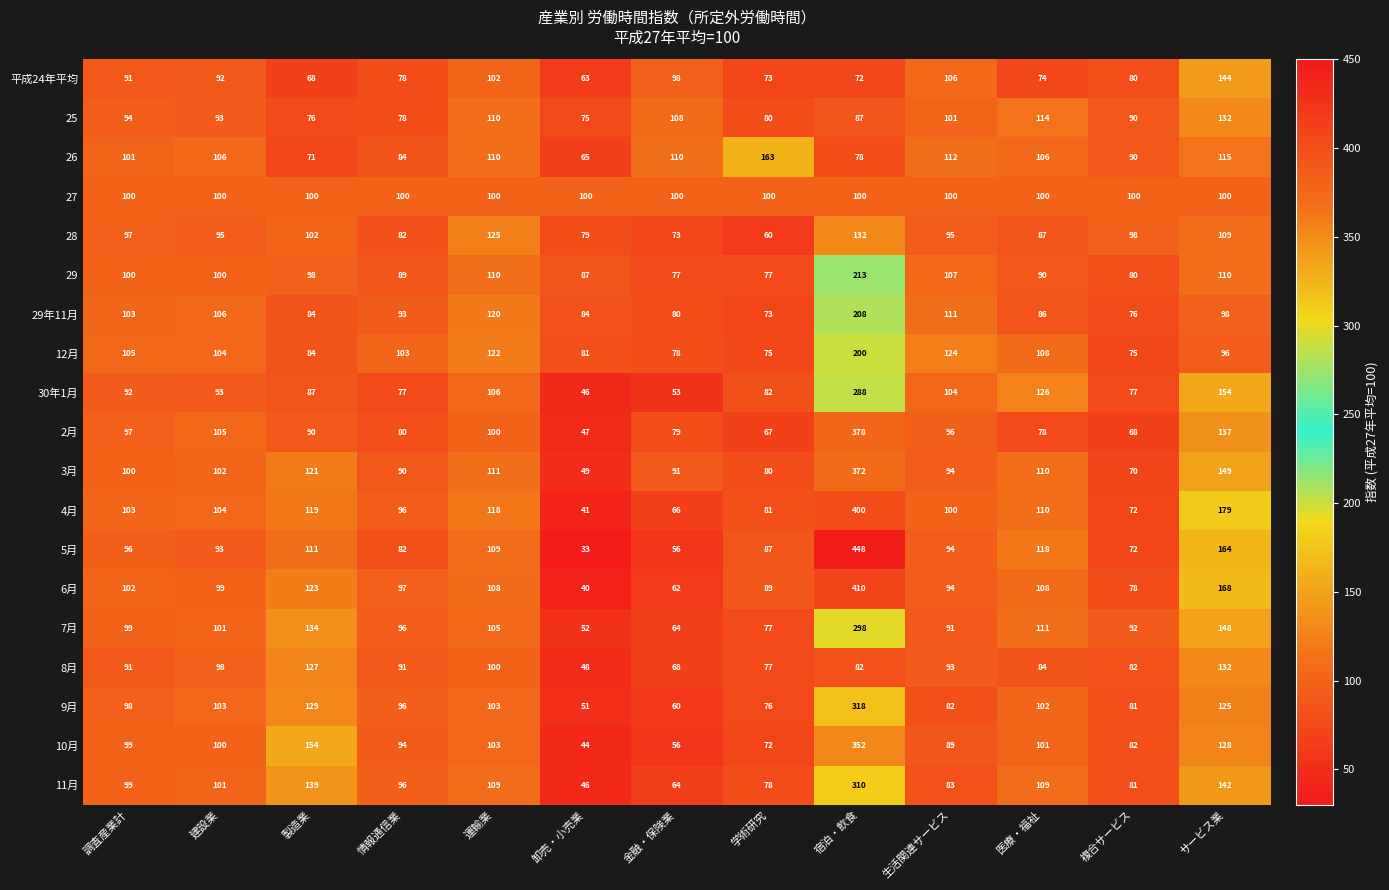

Which series has the largest total across all categories?

4月